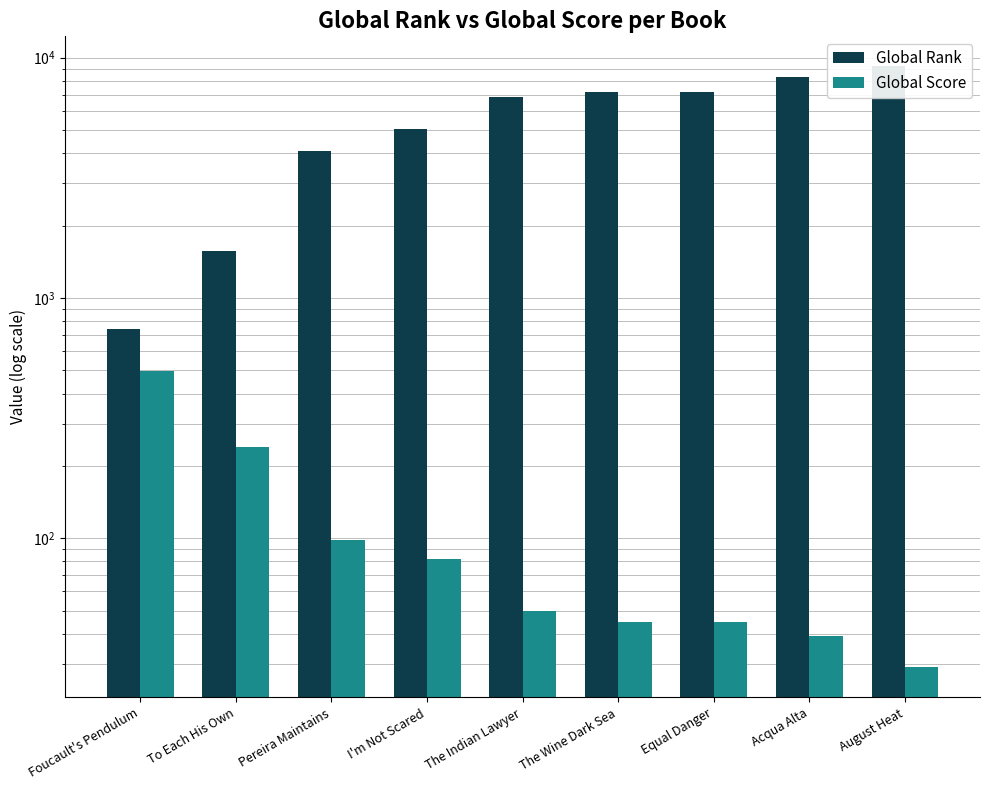

Which label corresponds to the largest value in the chart?

August Heat